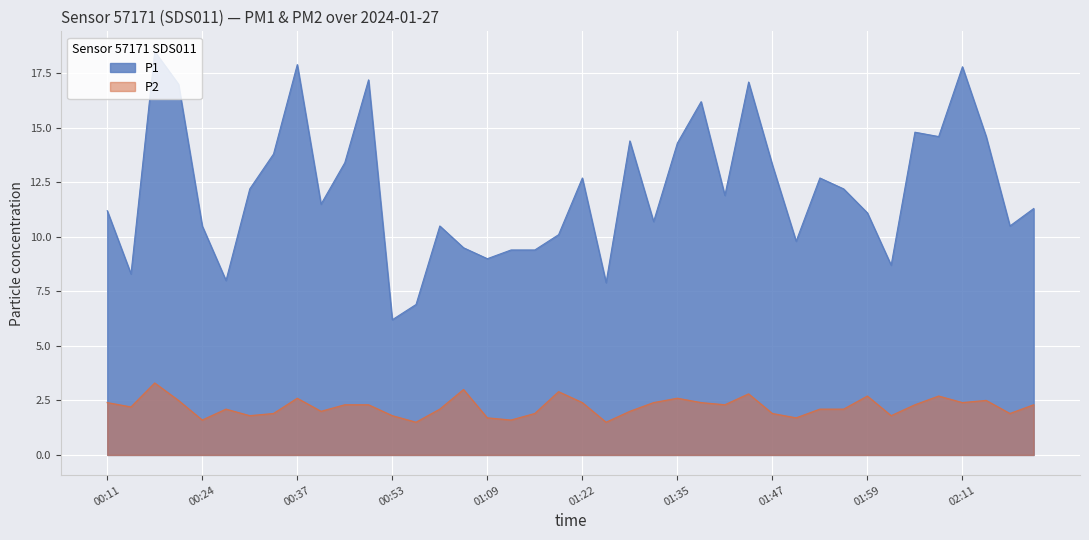

True or false: P2 has a value of 1.9 at 02:17.

True